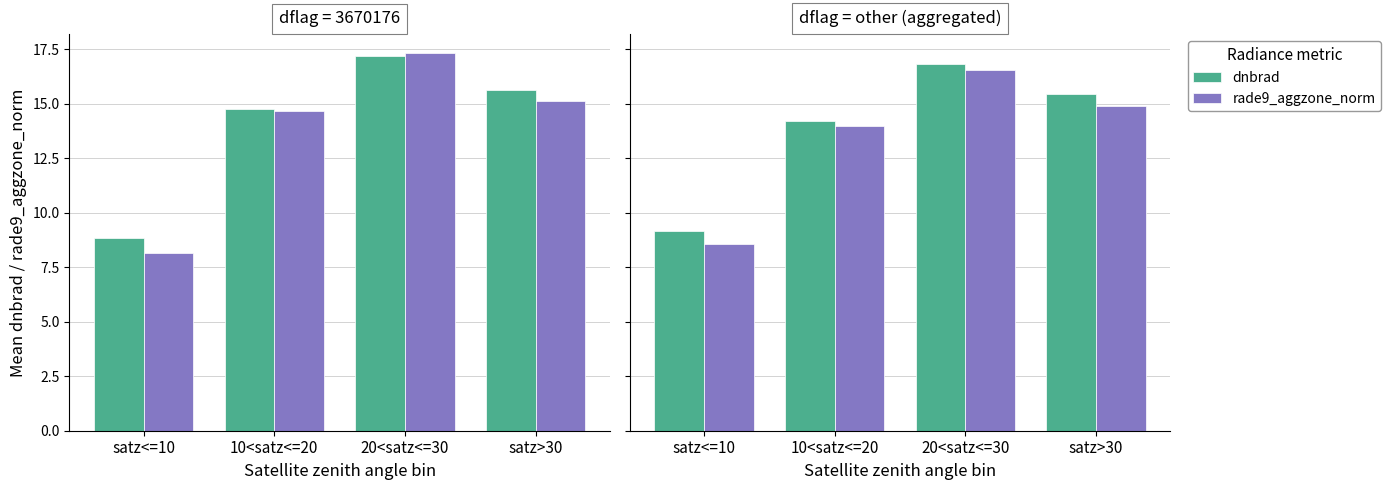

What value does the rade9_aggzone_norm series have at satz<=10?

8.5